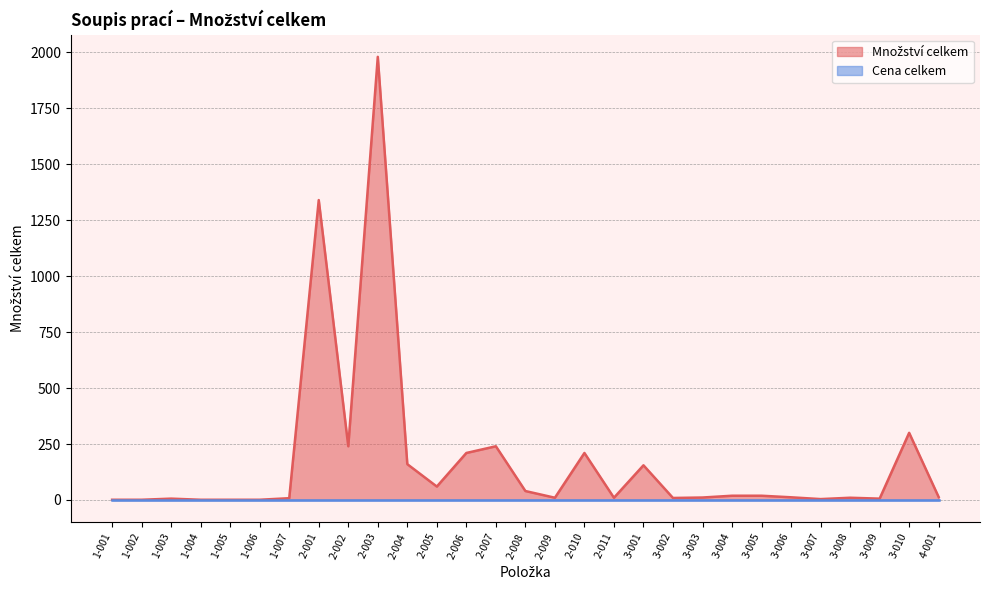

What is the change in value from 1-005 to 3-004?

+18